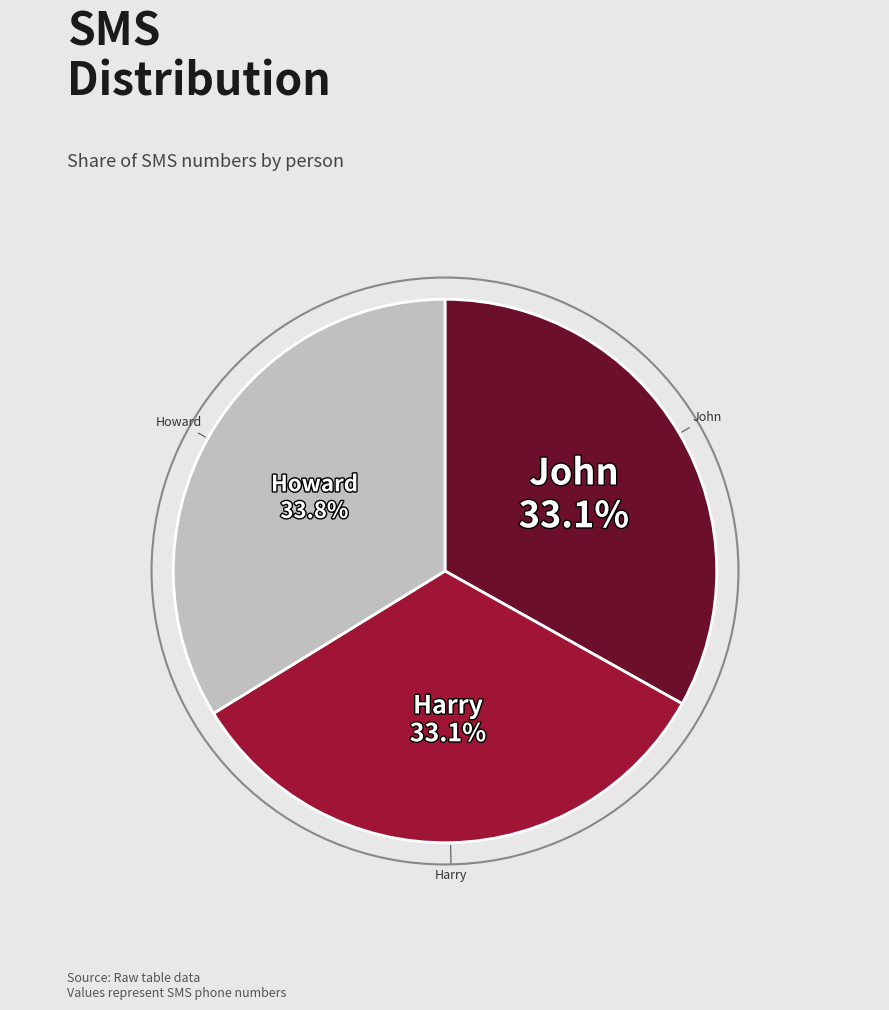

Does any single category account for the majority?

No